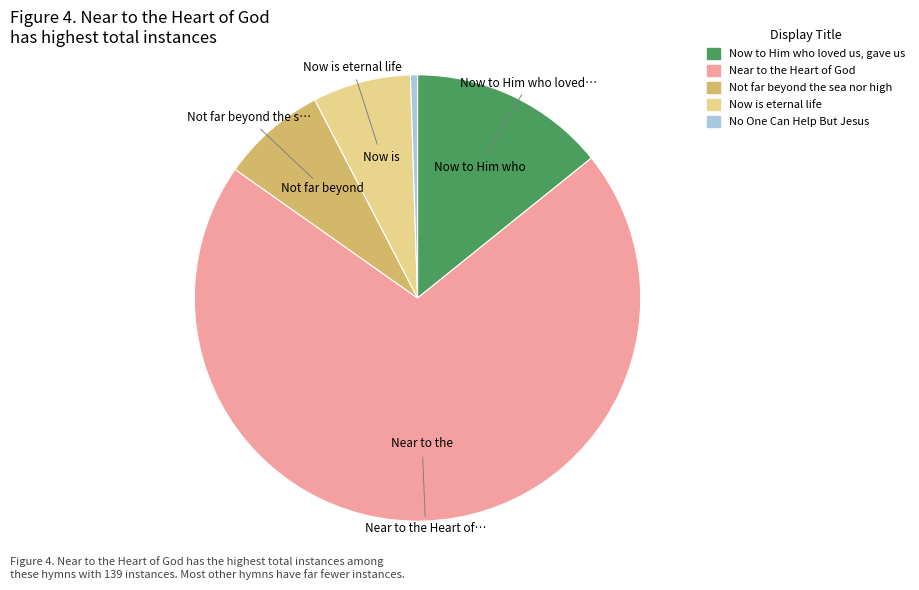

Does Now is eternal life account for over 50% of the chart?

No